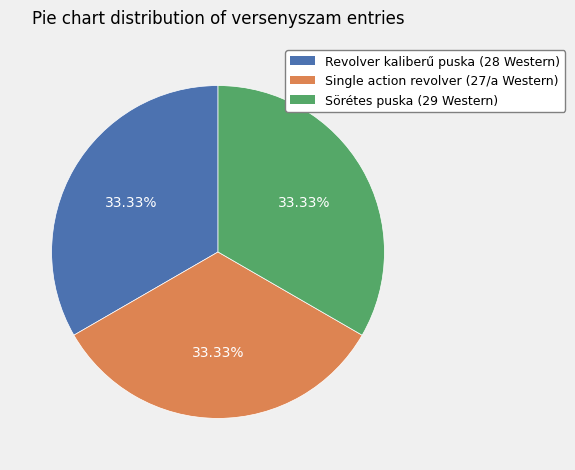

What is the ratio of the value at Sörétes puska (29 Western) to the value at Single action revolver (27/a Western)?

1.0